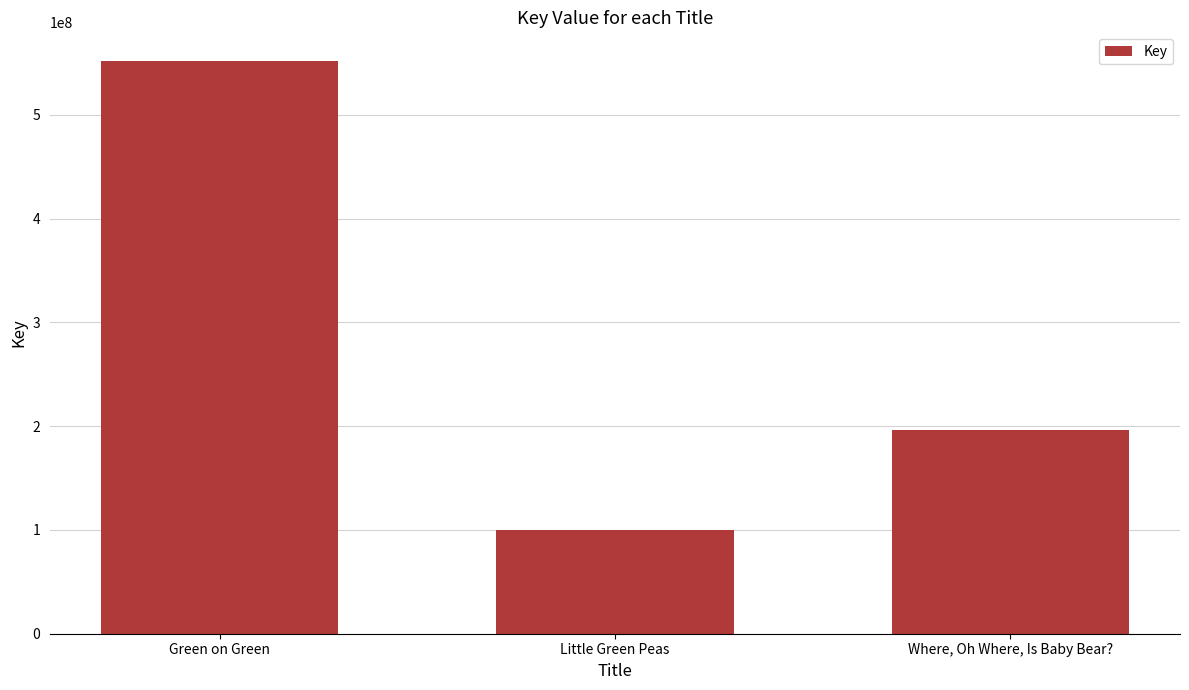

Reading left to right, extract all data points from this chart.

Green on Green=551798608	Little Green Peas=100274480	Where, Oh Where, Is Baby Bear?=196319874